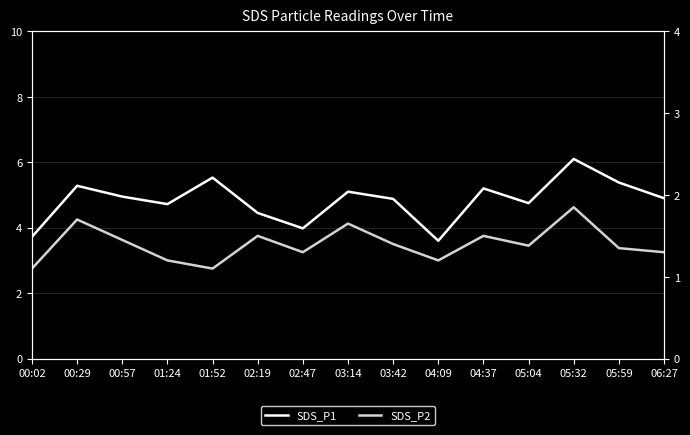

The SDS_P1 series shows 5.2 at 04:37. True or false?

True